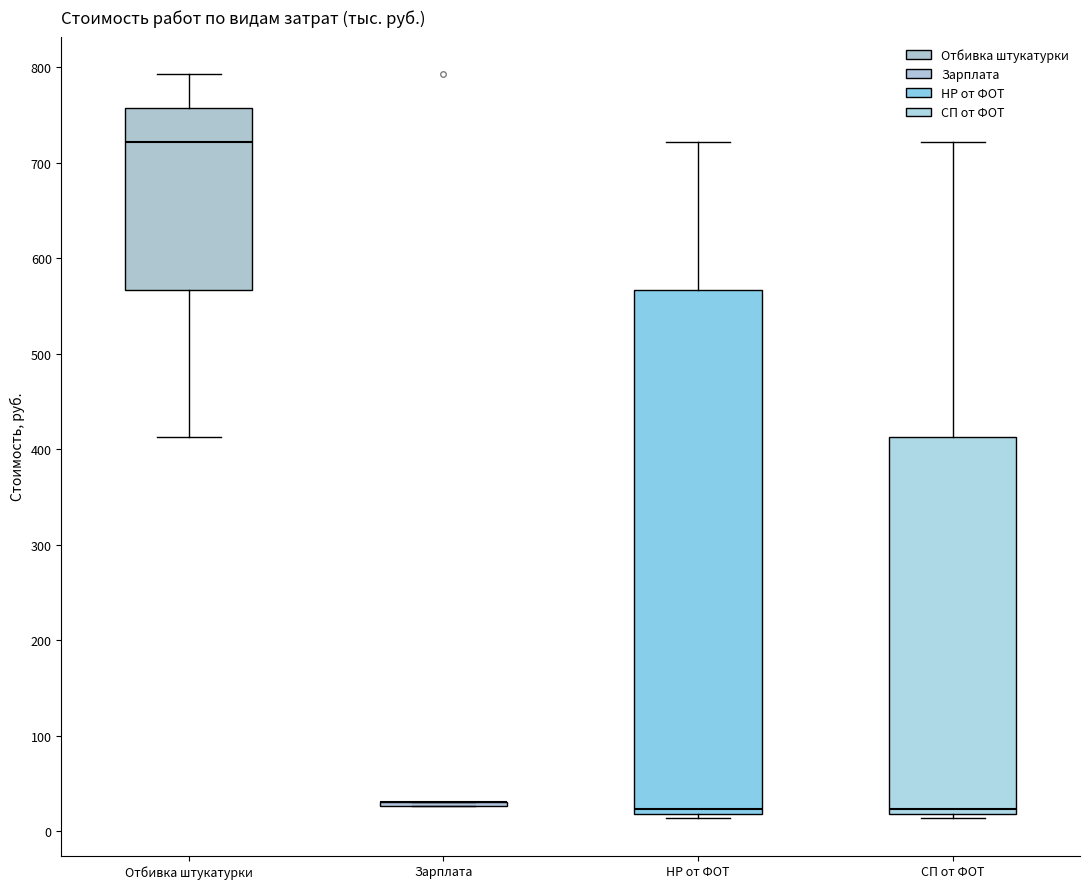

Comparing the boxes themselves (not the whiskers), which one is the tallest?

НР от ФОТ